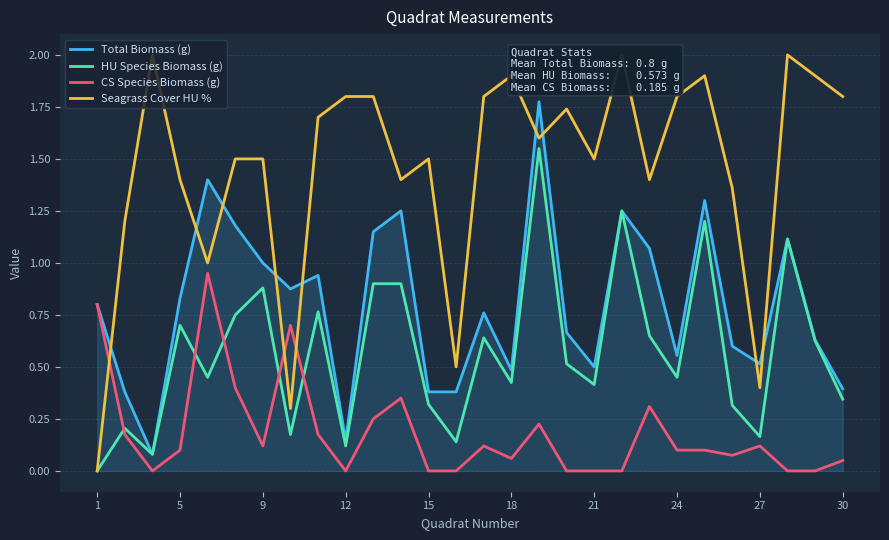

How many interior local valleys does the CS Species Biomass (g) series have?

5